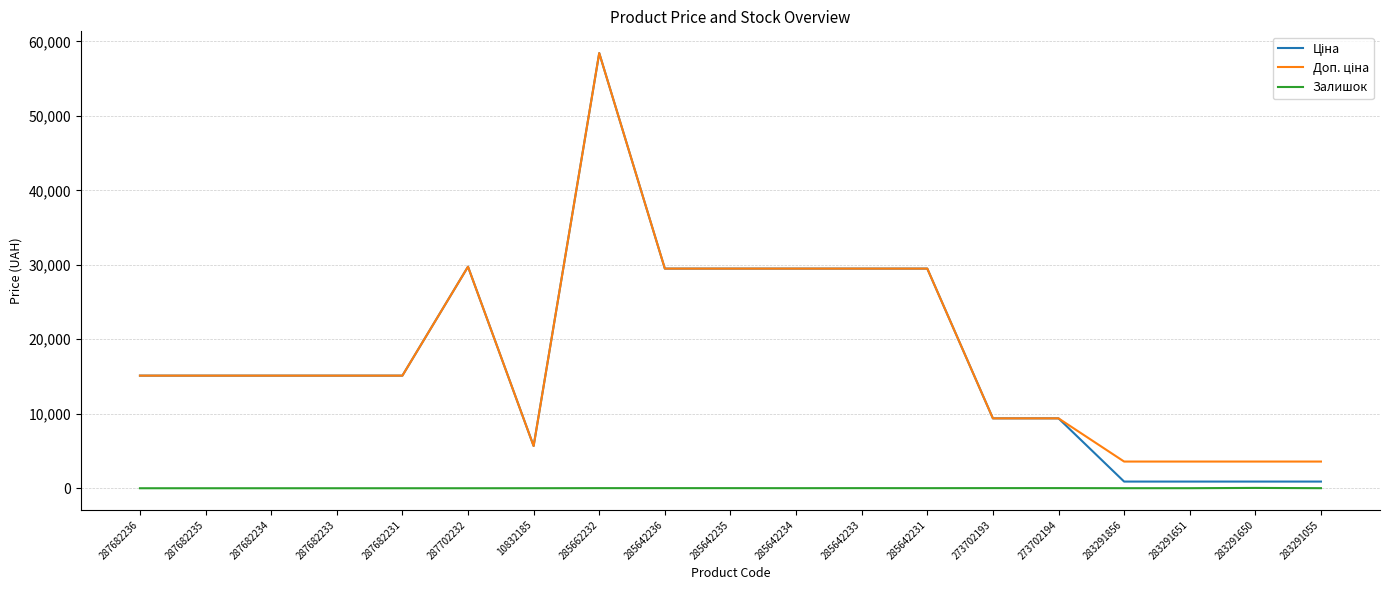

Count the number of categories in the chart.

19